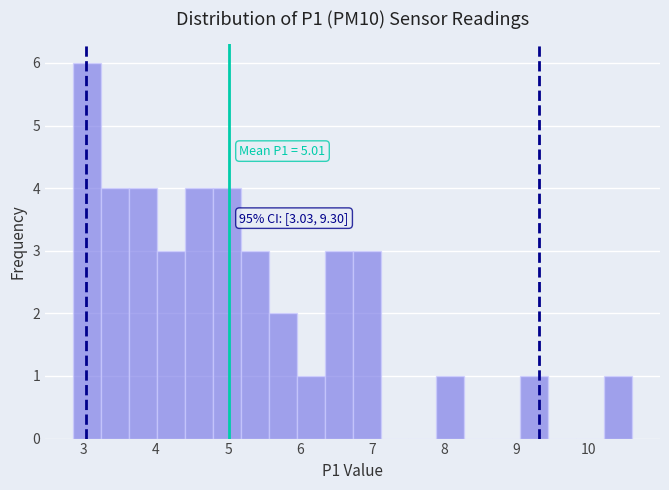

Around what value on the x-axis is the tallest bar? Give the approximate position of its centre, as read against the axis.

3.0